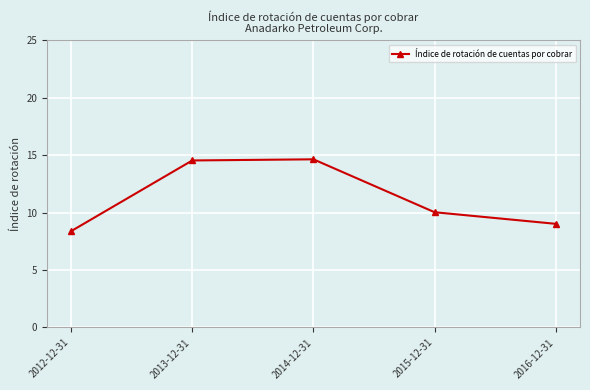

Approximately how many times larger is the value at 2015-12-31 compared to 2012-12-31?

1.2